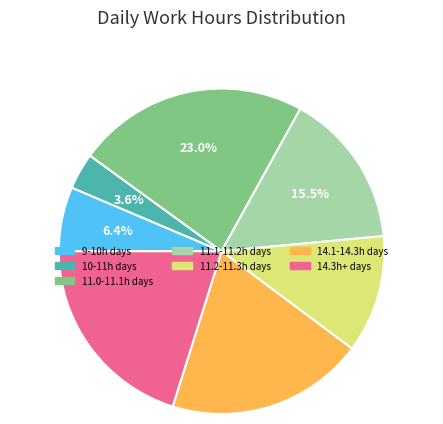

Is there any slice that represents more than half of the pie?

No